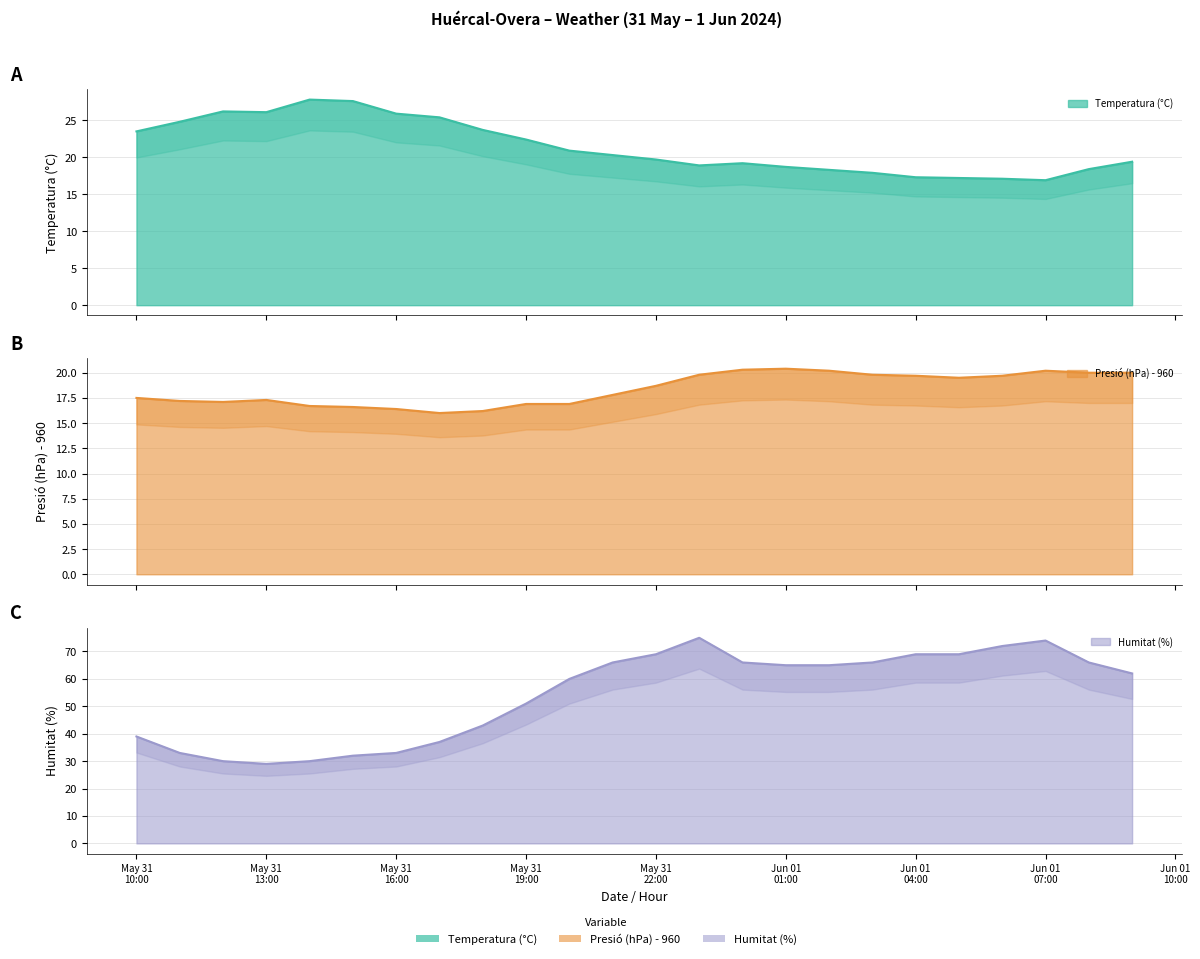

What is the label of the 18th point from the left?

01/06 03:00